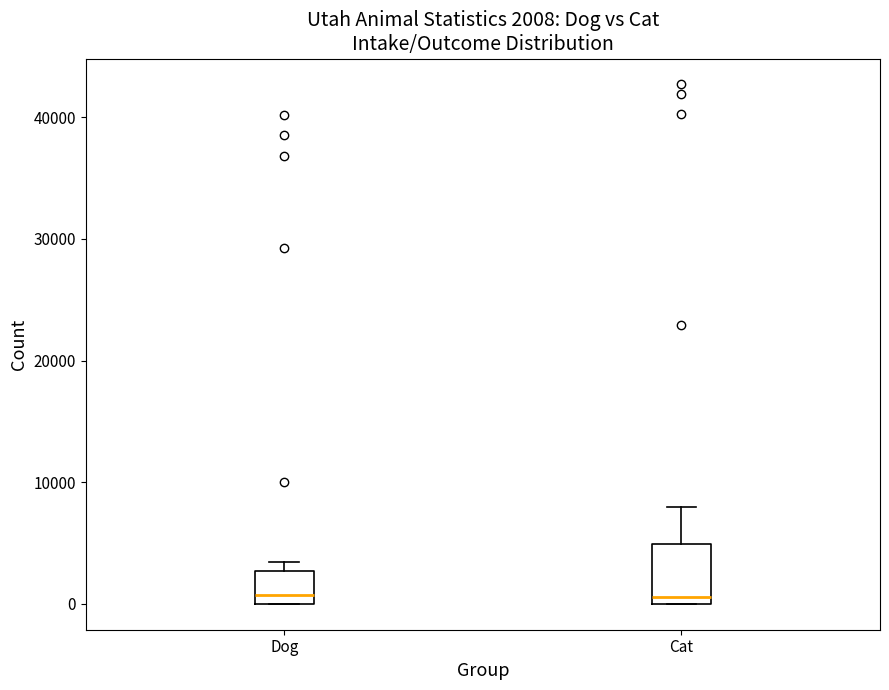

Comparing the boxes themselves (not the whiskers), which one is the tallest?

Cat